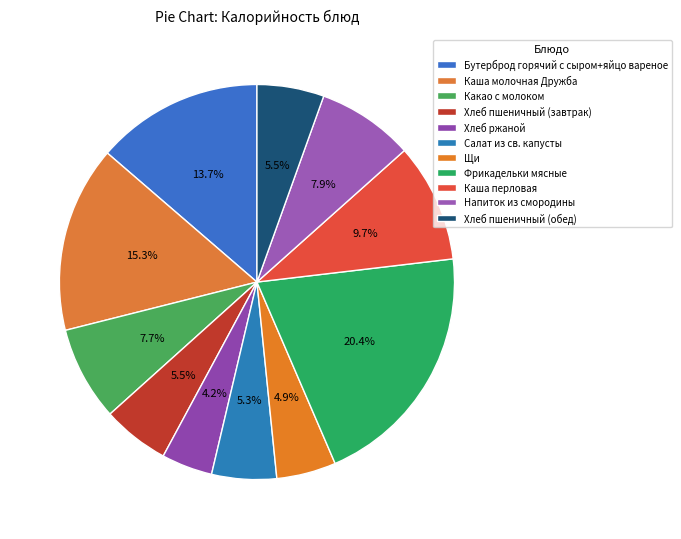

Is it true that Какао с молоком is 17% of the pie?

False